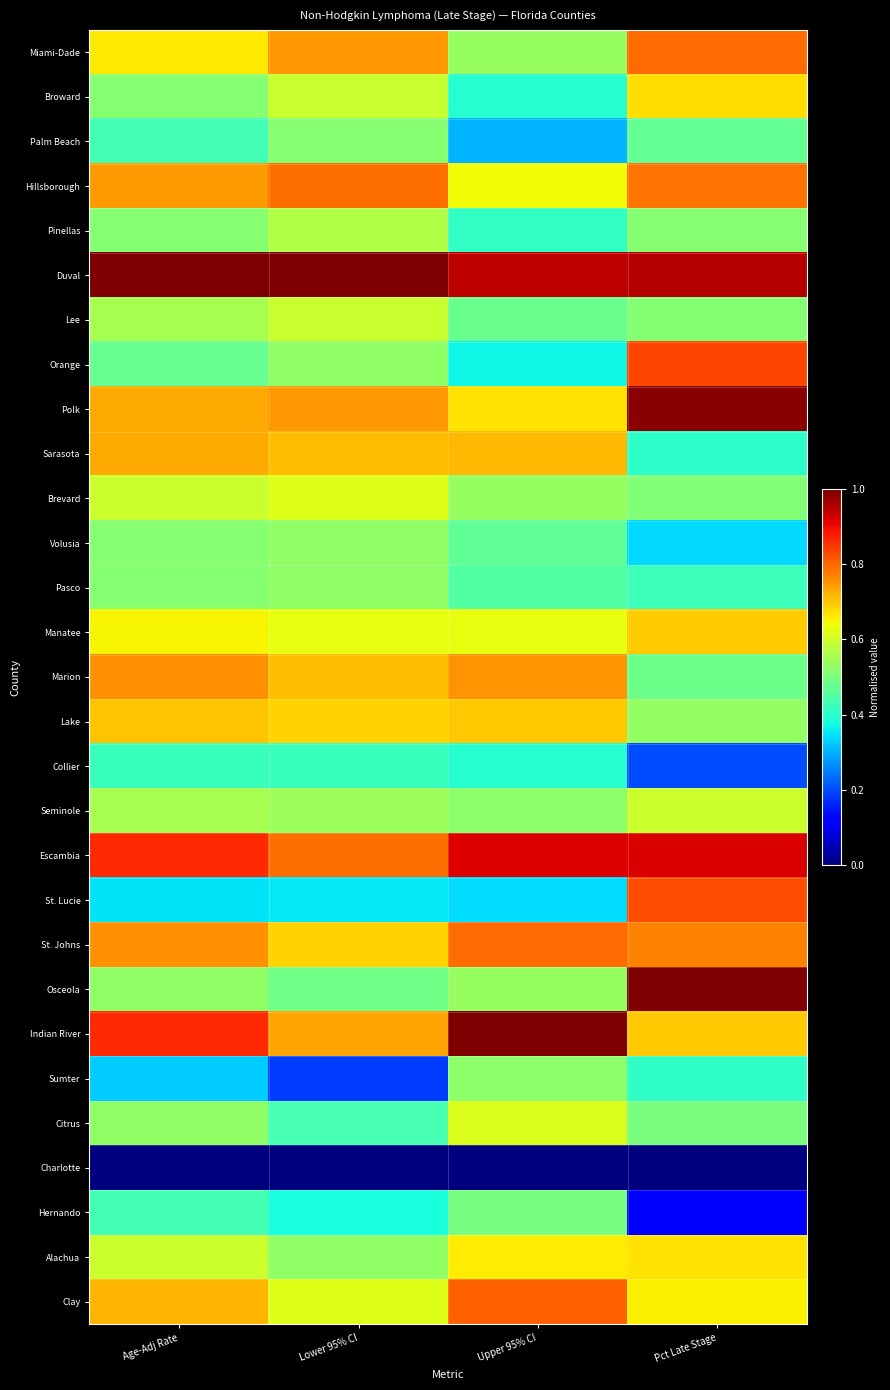

Reading left to right, what are all the values shown in this chart?

Miami-Dade: Age-Adj Rate=0.7	Lower 95% CI=0.7	Upper 95% CI=0.5	Pct Late Stage=0.8
Broward: Age-Adj Rate=0.5	Lower 95% CI=0.6	Upper 95% CI=0.4	Pct Late Stage=0.7
Palm Beach: Age-Adj Rate=0.4	Lower 95% CI=0.5	Upper 95% CI=0.3	Pct Late Stage=0.5
Hillsborough: Age-Adj Rate=0.7	Lower 95% CI=0.8	Upper 95% CI=0.6	Pct Late Stage=0.8
Pinellas: Age-Adj Rate=0.5	Lower 95% CI=0.6	Upper 95% CI=0.4	Pct Late Stage=0.5
Duval: Age-Adj Rate=1.0	Lower 95% CI=1.0	Upper 95% CI=0.9	Pct Late Stage=1.0
Lee: Age-Adj Rate=0.6	Lower 95% CI=0.6	Upper 95% CI=0.5	Pct Late Stage=0.5
Orange: Age-Adj Rate=0.5	Lower 95% CI=0.5	Upper 95% CI=0.4	Pct Late Stage=0.8
Polk: Age-Adj Rate=0.7	Lower 95% CI=0.7	Upper 95% CI=0.7	Pct Late Stage=1.0
Sarasota: Age-Adj Rate=0.7	Lower 95% CI=0.7	Upper 95% CI=0.7	Pct Late Stage=0.4
Brevard: Age-Adj Rate=0.6	Lower 95% CI=0.6	Upper 95% CI=0.5	Pct Late Stage=0.5
Volusia: Age-Adj Rate=0.5	Lower 95% CI=0.5	Upper 95% CI=0.5	Pct Late Stage=0.3
Pasco: Age-Adj Rate=0.5	Lower 95% CI=0.5	Upper 95% CI=0.5	Pct Late Stage=0.4
Manatee: Age-Adj Rate=0.6	Lower 95% CI=0.6	Upper 95% CI=0.6	Pct Late Stage=0.7
Marion: Age-Adj Rate=0.8	Lower 95% CI=0.7	Upper 95% CI=0.8	Pct Late Stage=0.5
Lake: Age-Adj Rate=0.7	Lower 95% CI=0.7	Upper 95% CI=0.7	Pct Late Stage=0.5
Collier: Age-Adj Rate=0.4	Lower 95% CI=0.4	Upper 95% CI=0.4	Pct Late Stage=0.2
Seminole: Age-Adj Rate=0.6	Lower 95% CI=0.5	Upper 95% CI=0.5	Pct Late Stage=0.6
Escambia: Age-Adj Rate=0.9	Lower 95% CI=0.8	Upper 95% CI=0.9	Pct Late Stage=0.9
St. Lucie: Age-Adj Rate=0.4	Lower 95% CI=0.4	Upper 95% CI=0.3	Pct Late Stage=0.8
St. Johns: Age-Adj Rate=0.8	Lower 95% CI=0.7	Upper 95% CI=0.8	Pct Late Stage=0.8
Osceola: Age-Adj Rate=0.5	Lower 95% CI=0.5	Upper 95% CI=0.5	Pct Late Stage=1.0
Indian River: Age-Adj Rate=0.9	Lower 95% CI=0.7	Upper 95% CI=1.0	Pct Late Stage=0.7
Sumter: Age-Adj Rate=0.3	Lower 95% CI=0.2	Upper 95% CI=0.5	Pct Late Stage=0.4
Citrus: Age-Adj Rate=0.5	Lower 95% CI=0.4	Upper 95% CI=0.6	Pct Late Stage=0.5
Charlotte: Age-Adj Rate=0.0	Lower 95% CI=0.0	Upper 95% CI=0.0	Pct Late Stage=0.0
Hernando: Age-Adj Rate=0.4	Lower 95% CI=0.4	Upper 95% CI=0.5	Pct Late Stage=0.1
Alachua: Age-Adj Rate=0.6	Lower 95% CI=0.5	Upper 95% CI=0.7	Pct Late Stage=0.7
Clay: Age-Adj Rate=0.7	Lower 95% CI=0.6	Upper 95% CI=0.8	Pct Late Stage=0.7